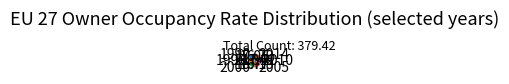

Do 2010 and 2005 together represent more than half of the pie?

No